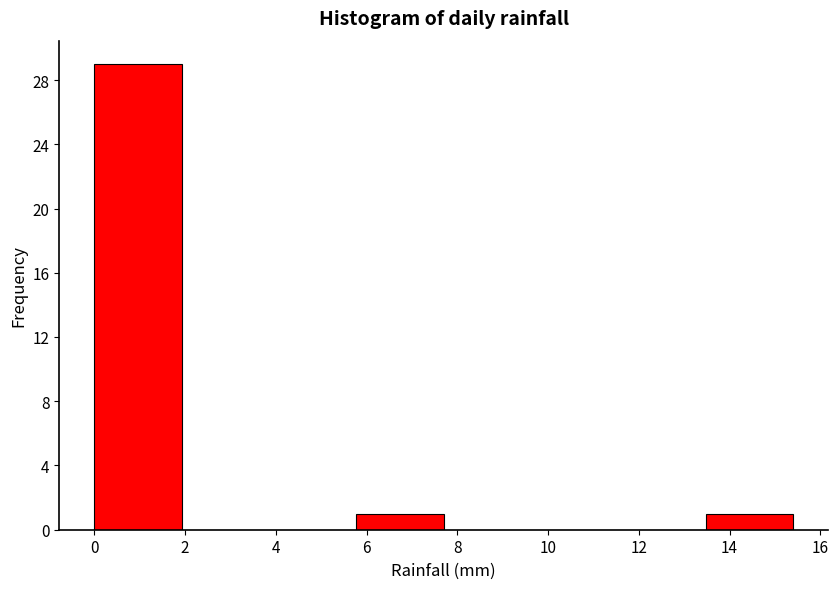

Over which range of the x-axis is the bar tallest?

0.0 to 2.0